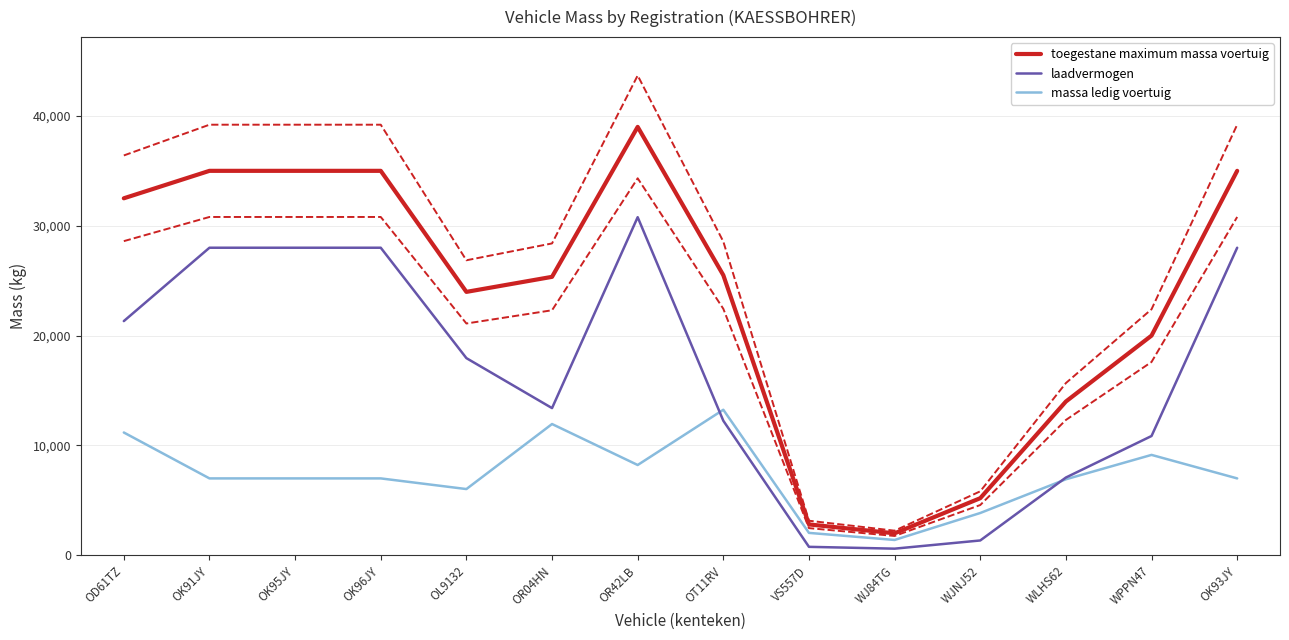

At which label does laadvermogen first exceed 17950?

OD61TZ